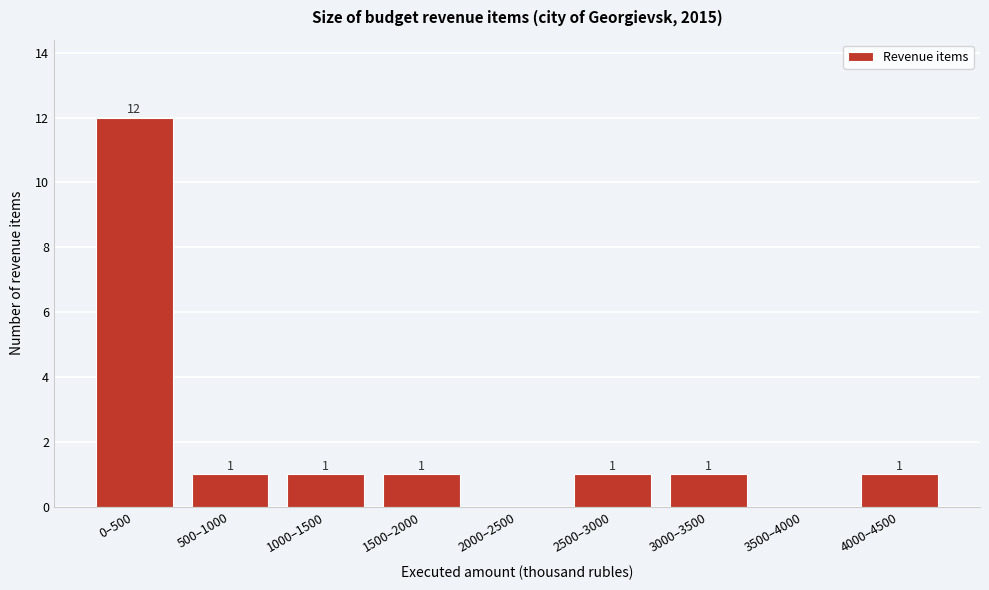

Reading left to right, what are all the values shown in this chart?

0–500=12	500–1000=1	1000–1500=1	1500–2000=1	2000–2500=0	2500–3000=1	3000–3500=1	3500–4000=0	4000–4500=1